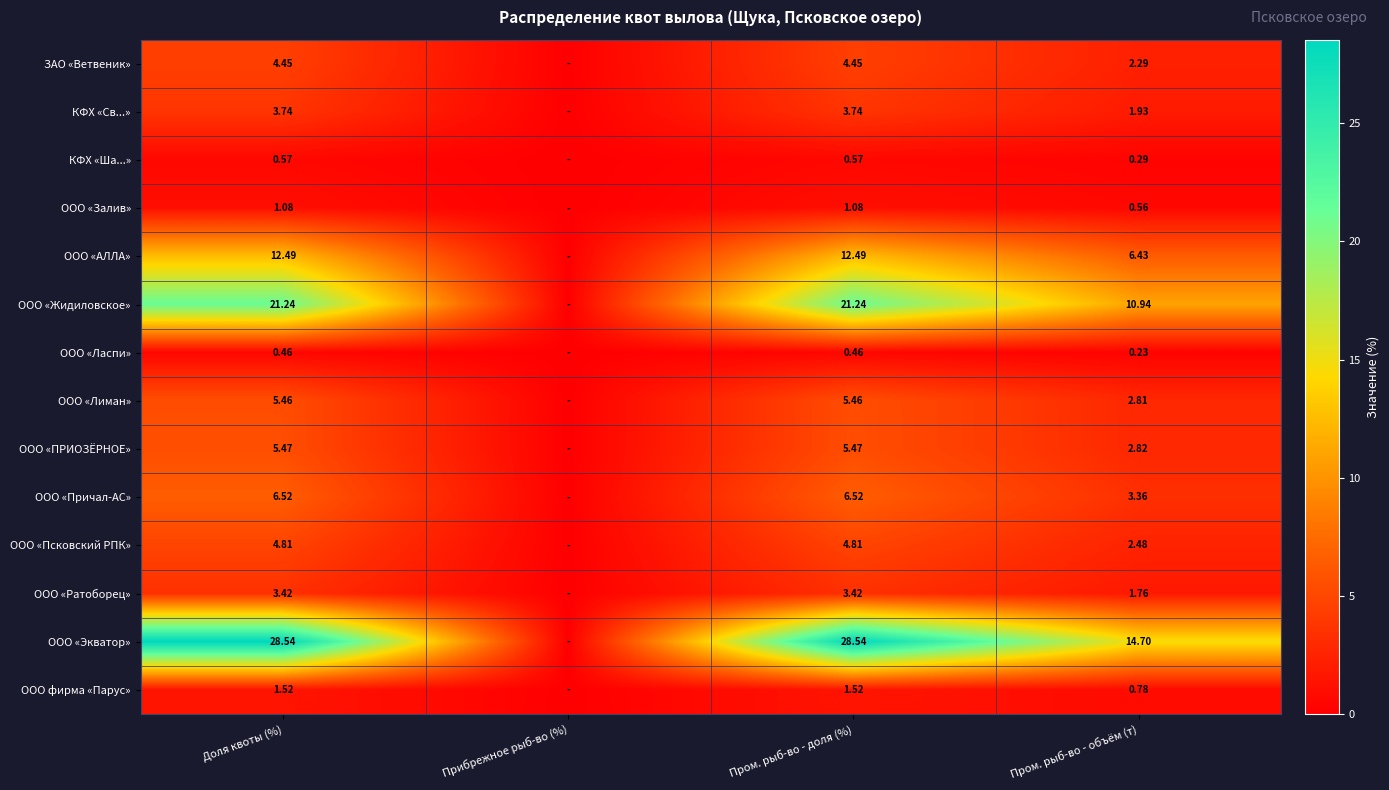

Is the value of ООО «Залив» at Пром. рыб-во - объём (т) greater than the value of КФХ «Св...» at Доля квоты (%)?

No